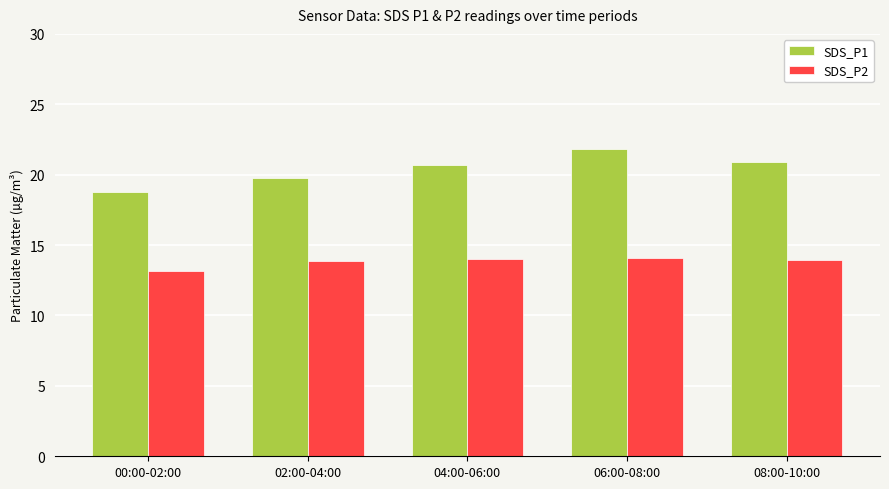

Rank the series by their average value, from highest to lowest.

SDS_P1, SDS_P2